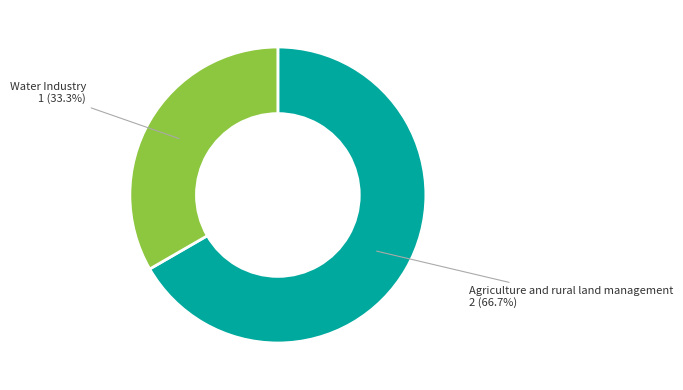

Is there a majority slice in this chart?

Yes